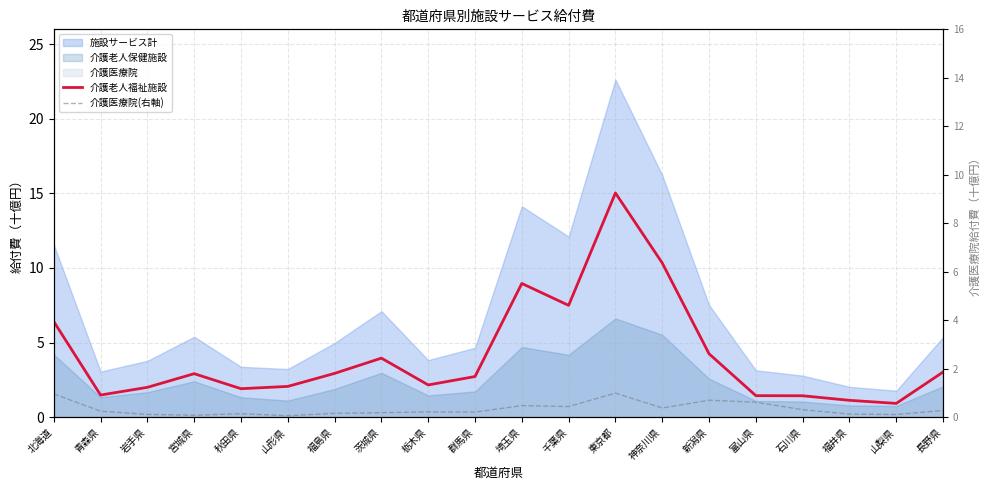

Which series has the largest total across all categories?

介護老人福祉施設